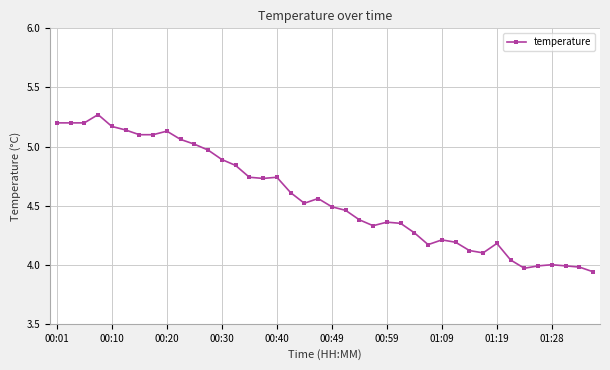

What is the difference between the second highest and second lowest values?

1.2